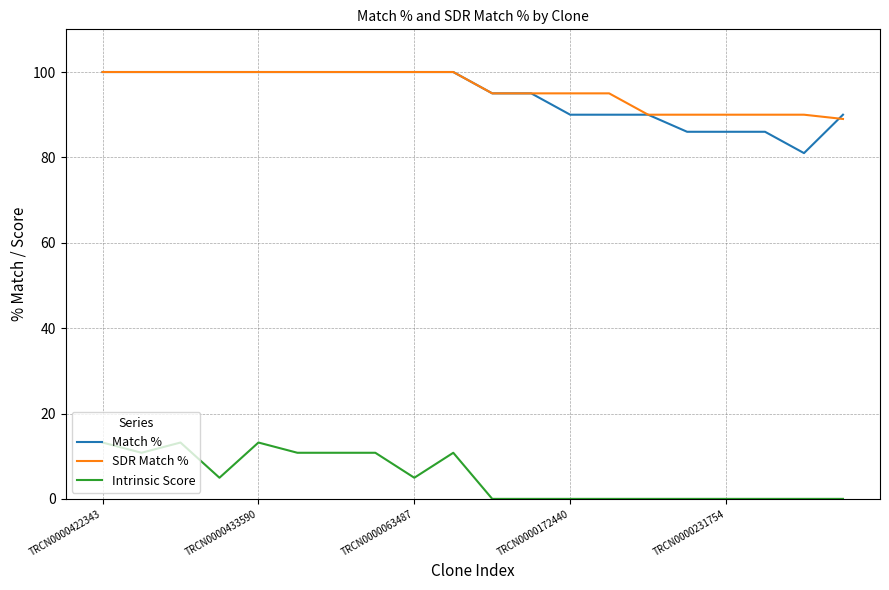

Count the number of categories in the chart.

20